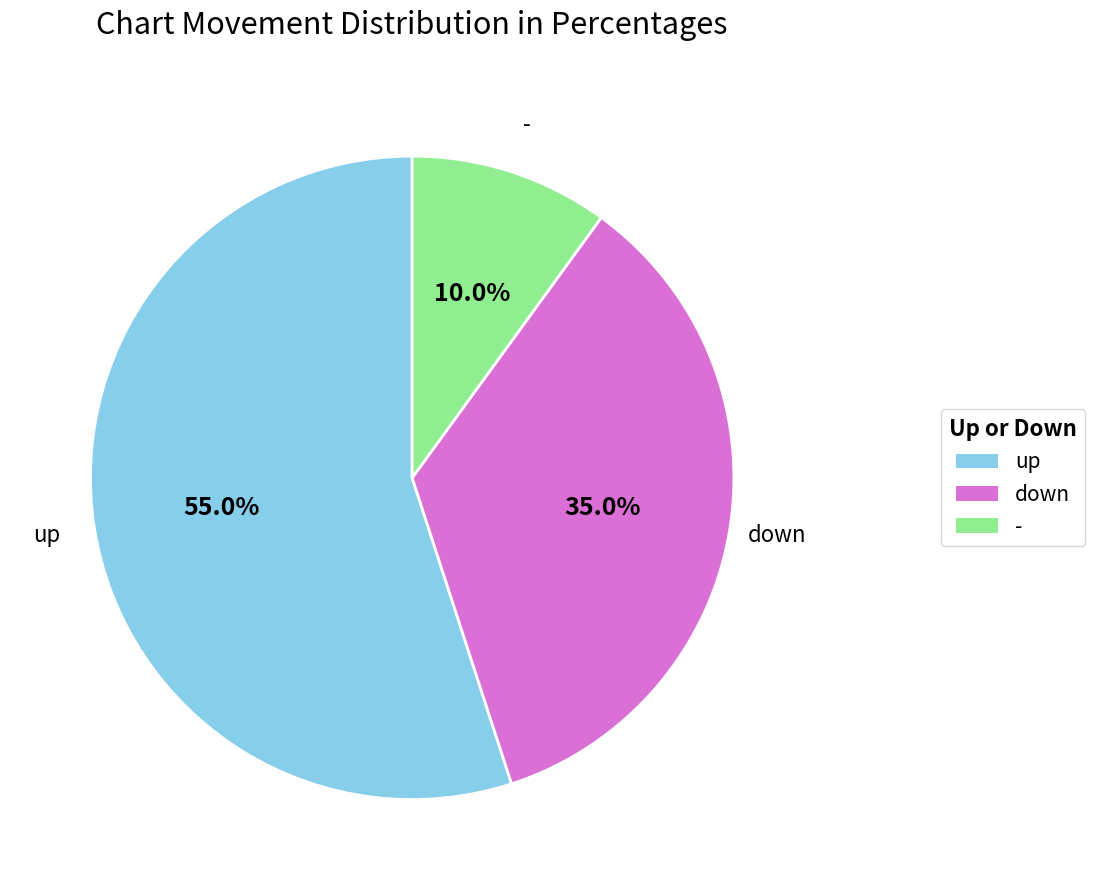

To the nearest percent, what portion does down represent?

35%